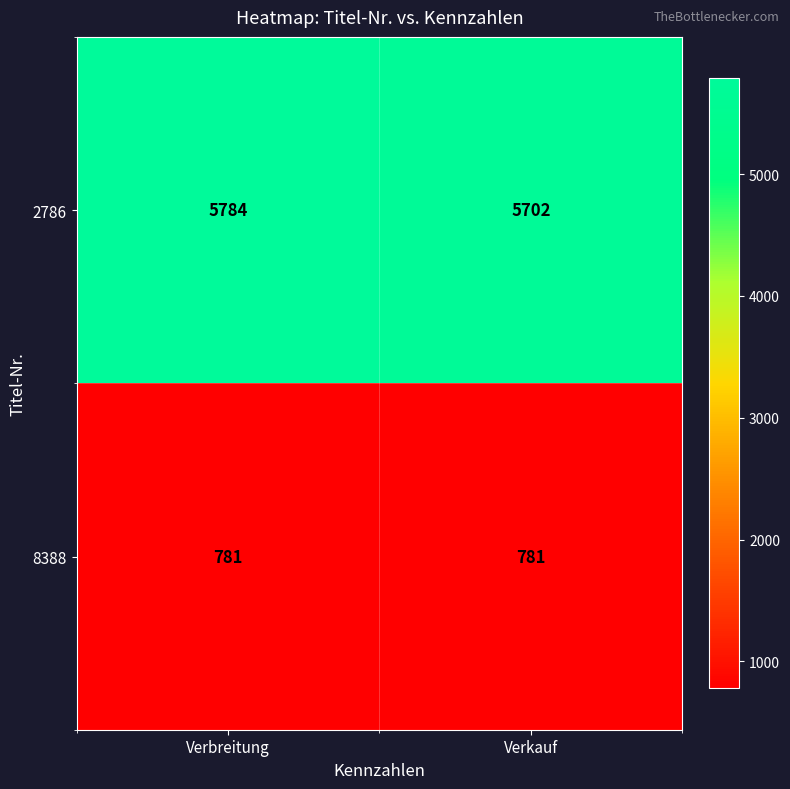

Which series has the largest total across all categories?

2786